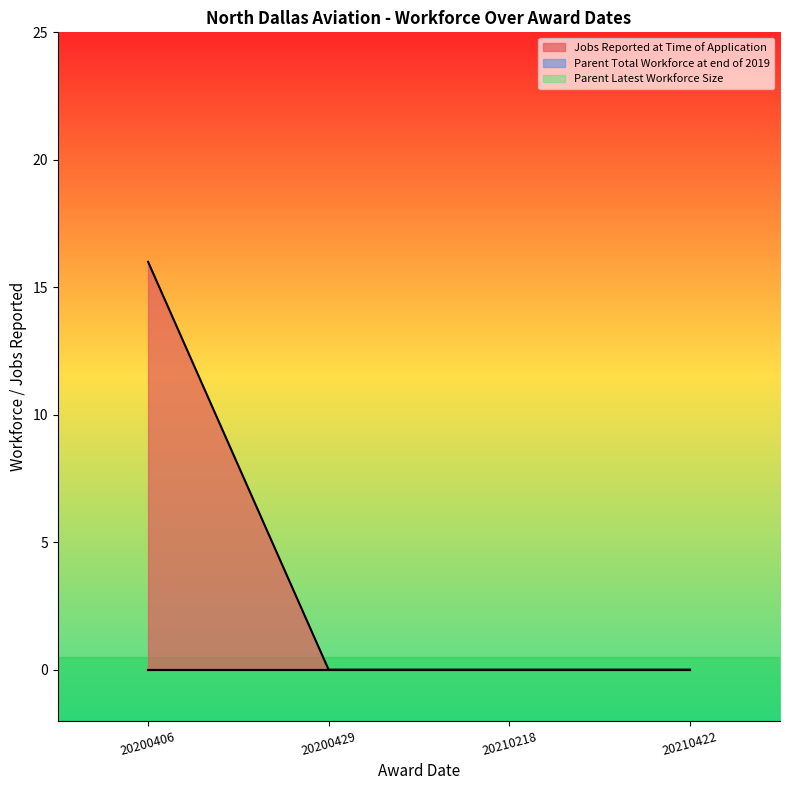

How many lines are shown in the chart?

3